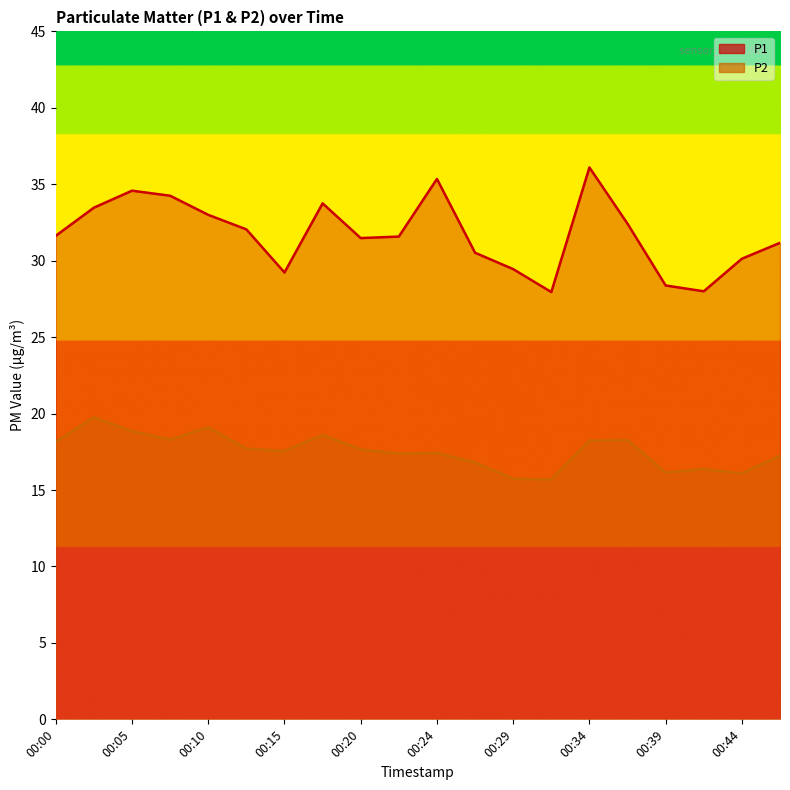

True or false: P2 and P1 intersect in this chart.

False